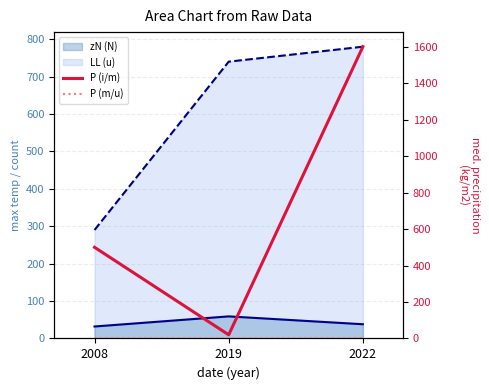

Which label corresponds to the smallest value in the chart?

2019